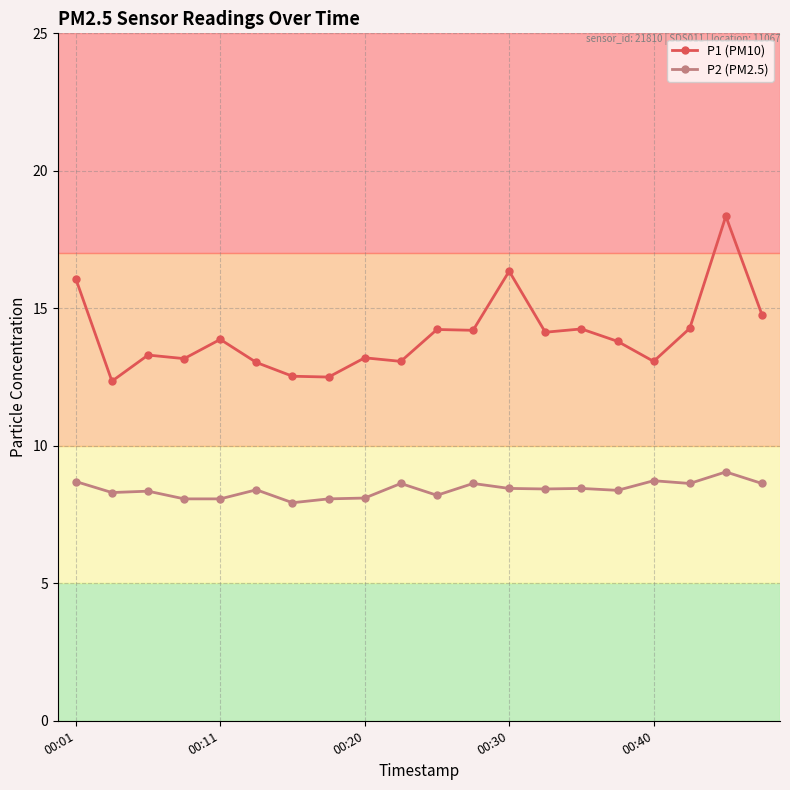

What is the greatest value displayed?

18.4